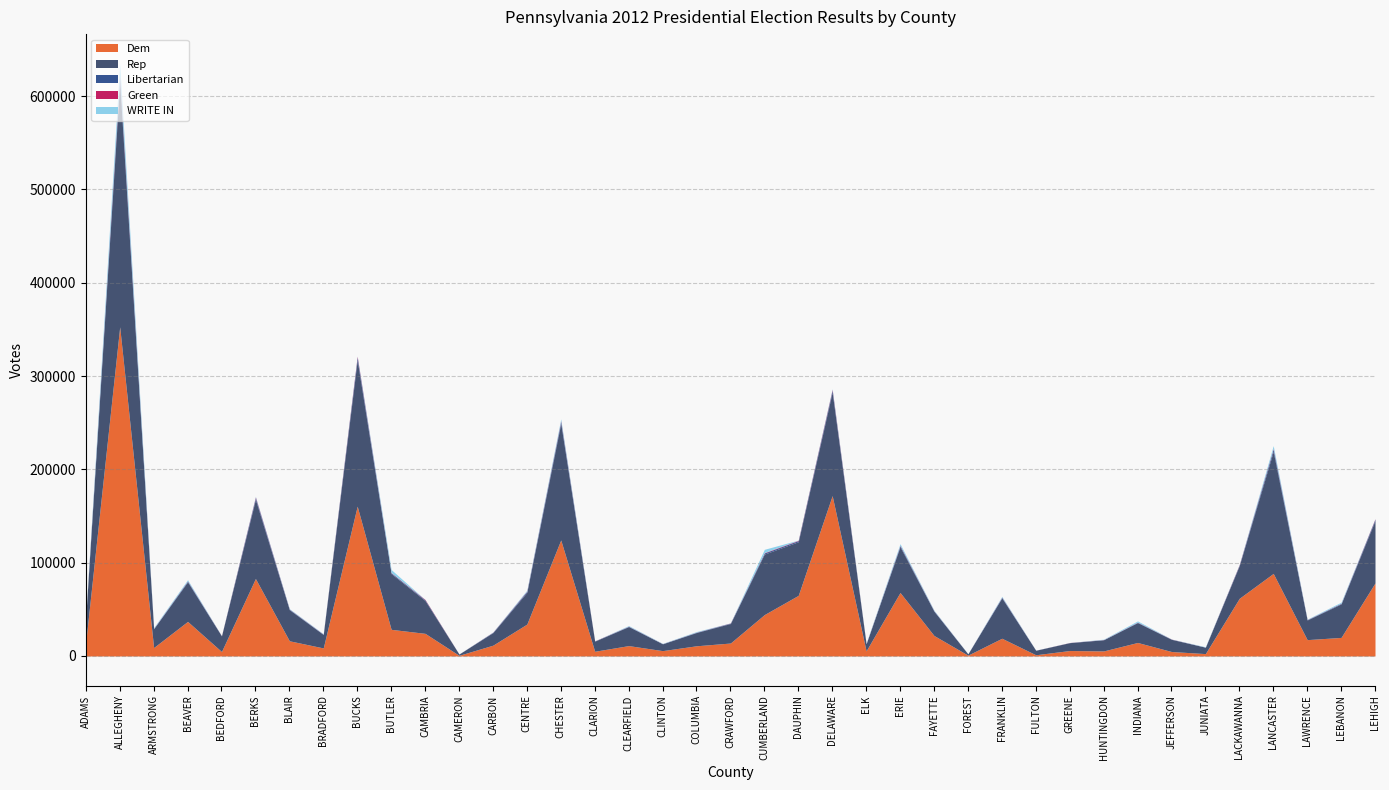

Between FAYETTE and DAUPHIN, which is larger?

DAUPHIN